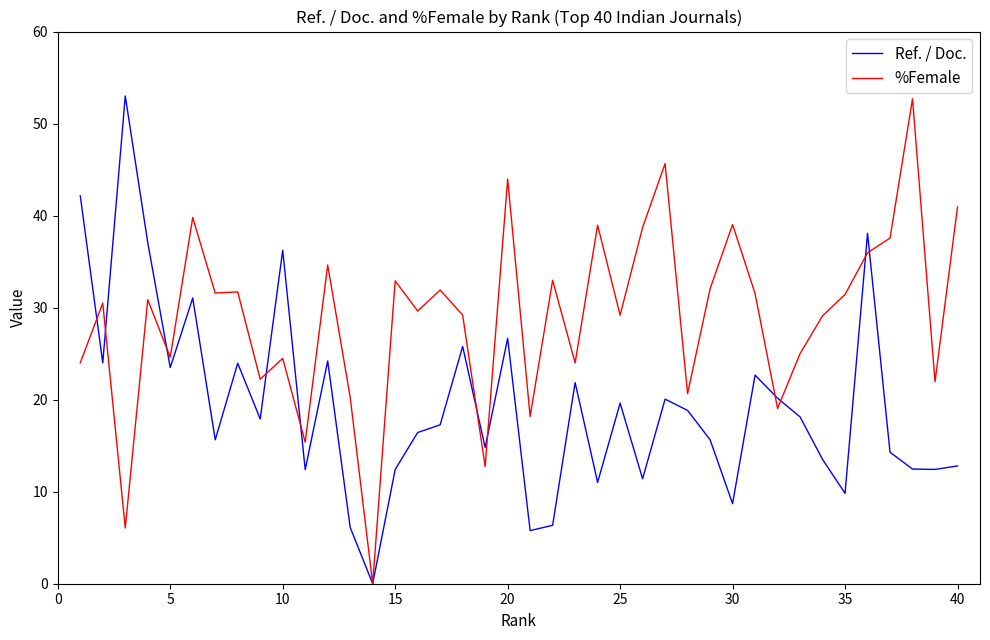

What is the maximum value for Ref. / Doc.?

53.0